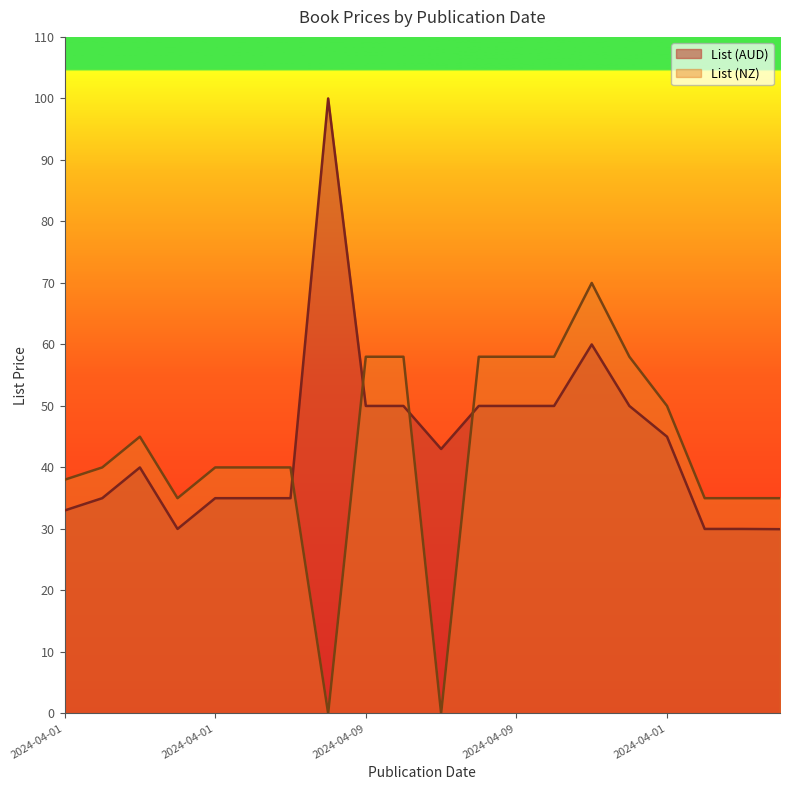

Where is List (AUD) nearest to the value 64?

2024-04-01